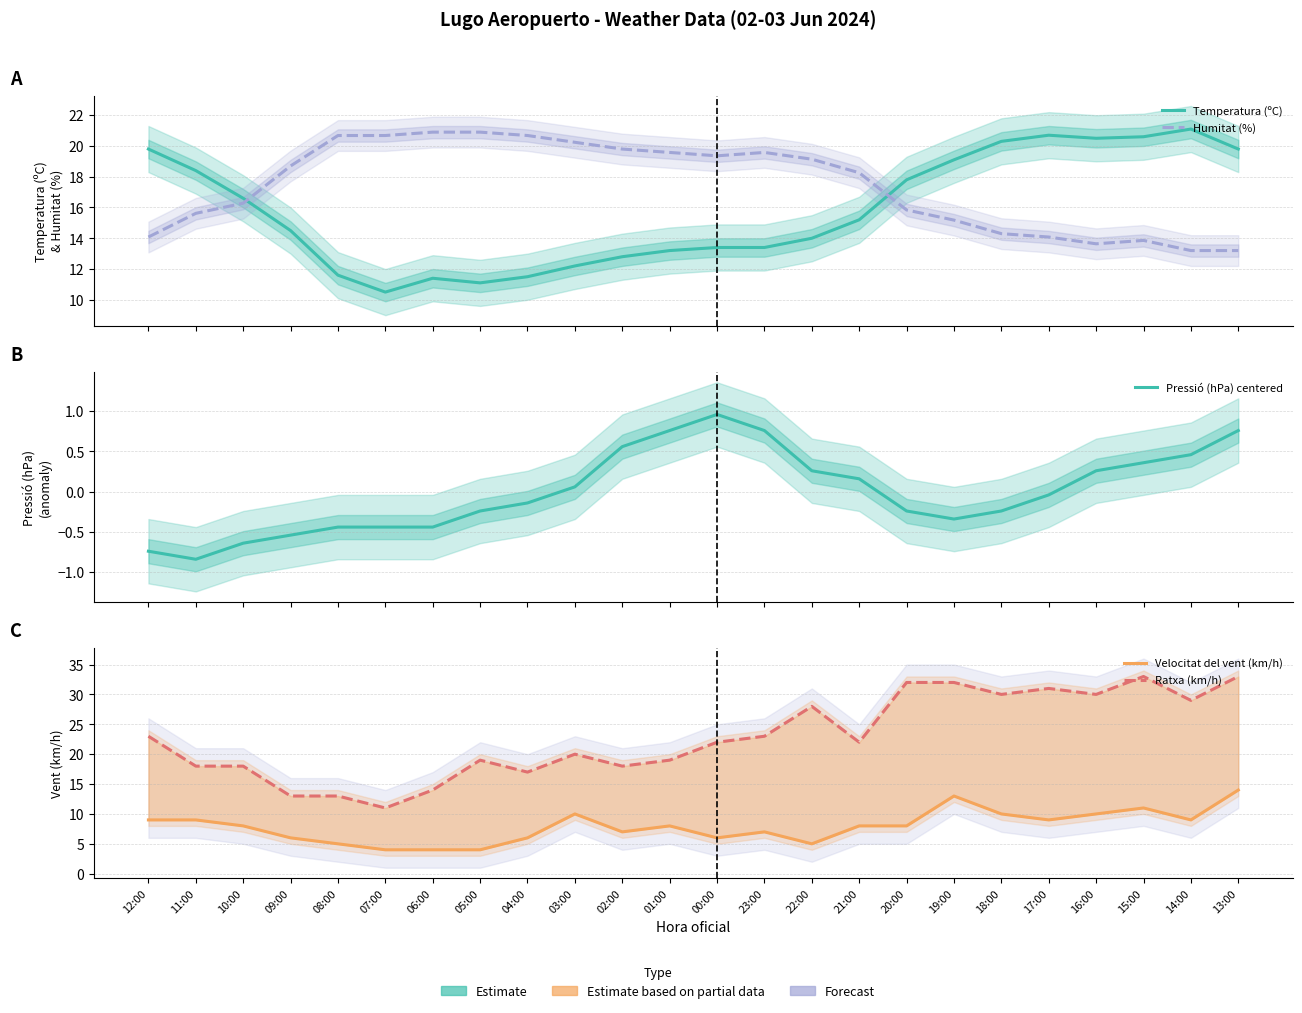

How many lines are shown in the chart?

5